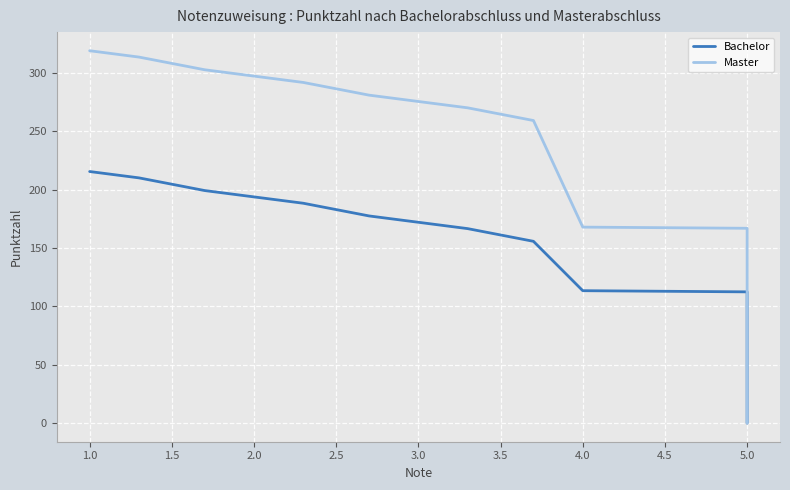

What is the value of the Bachelor point at the 2nd from the left?

210.0